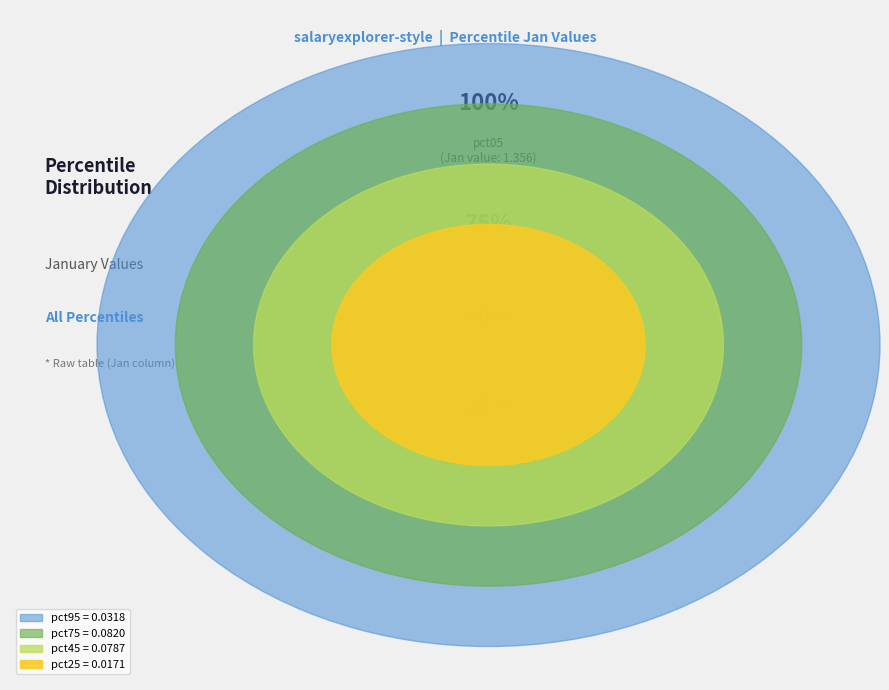

Is there a majority slice in this chart?

Yes